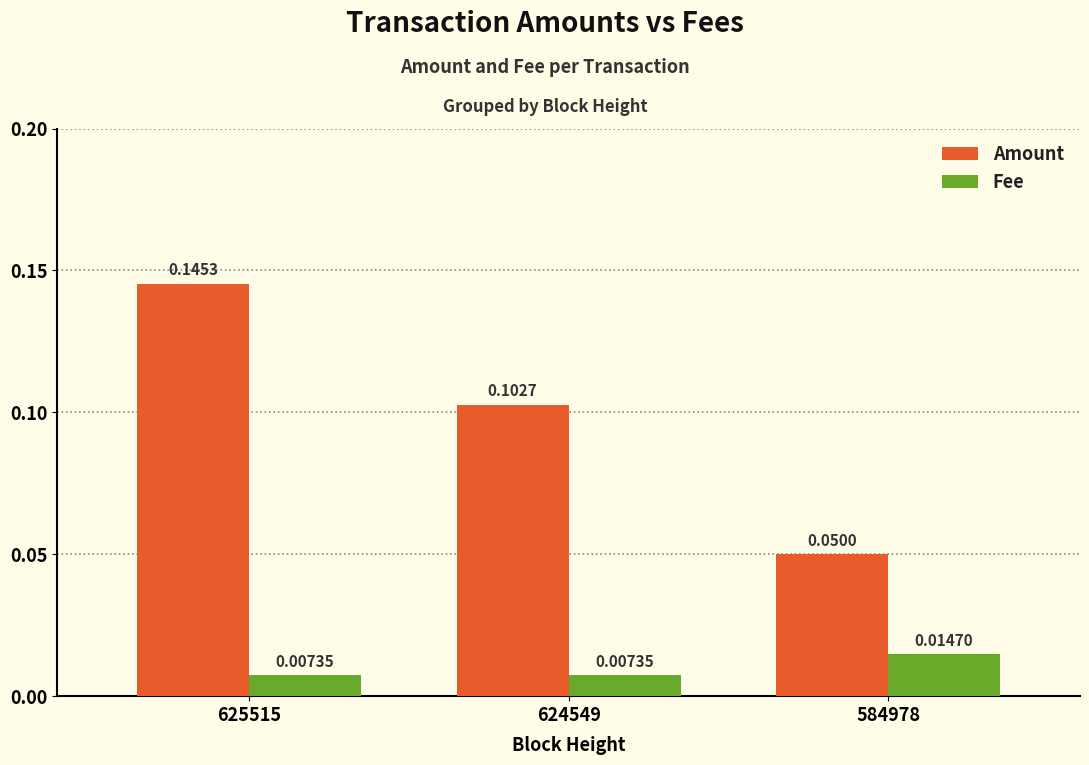

Which series changed the most between 624549 and 584978?

Amount